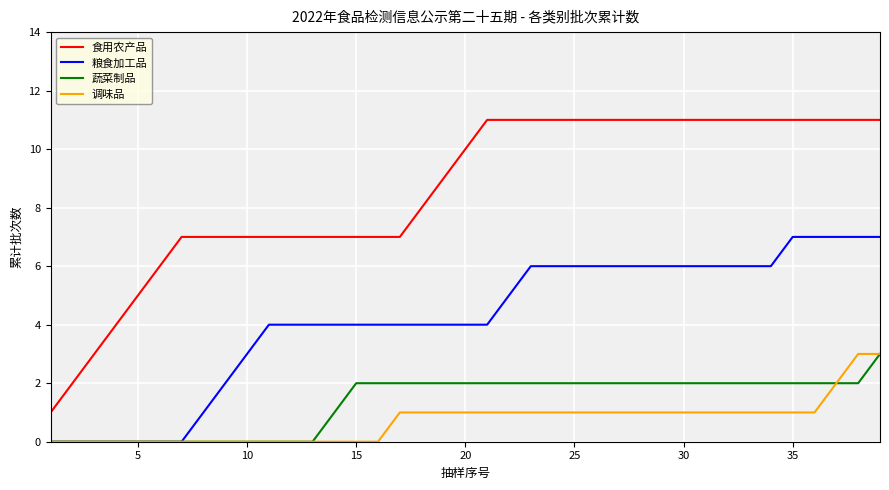

What is the maximum value shown in the chart?

11